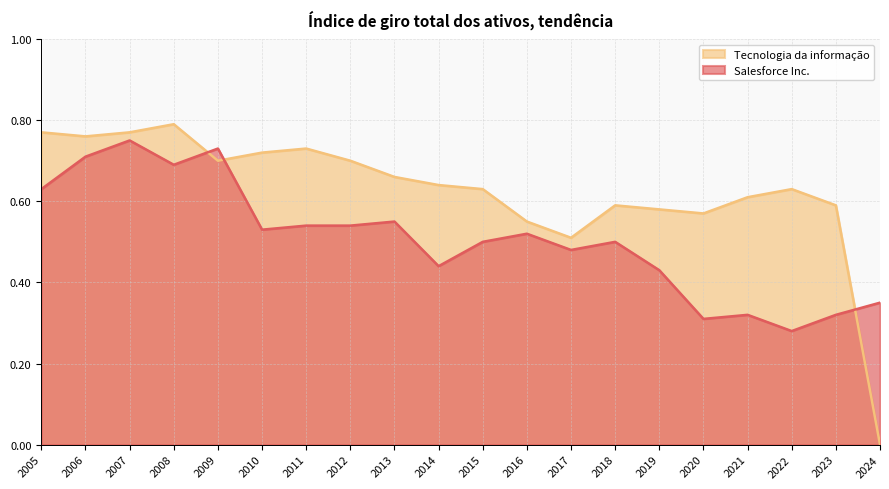

Does the chart have visible grid lines?

Yes